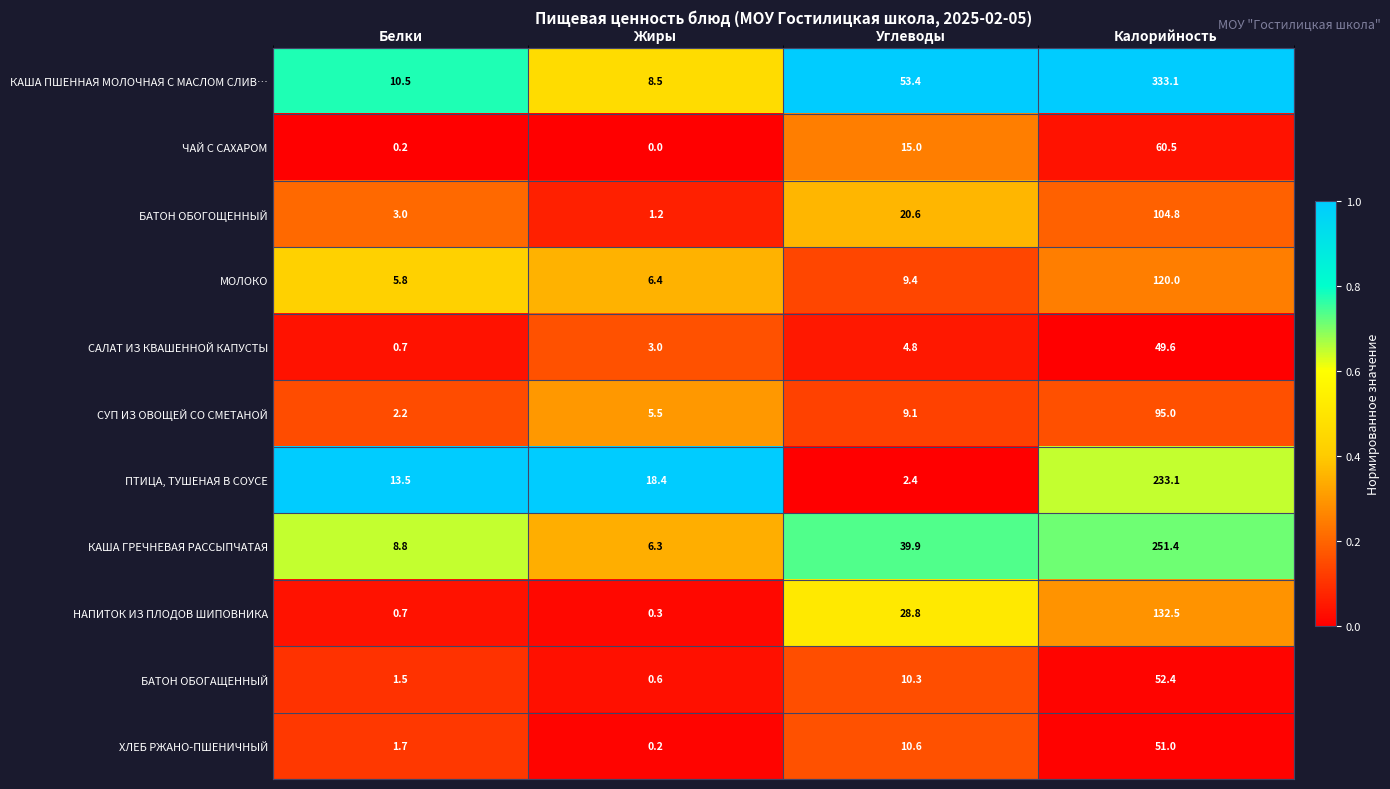

Count the number of data series in this chart.

11